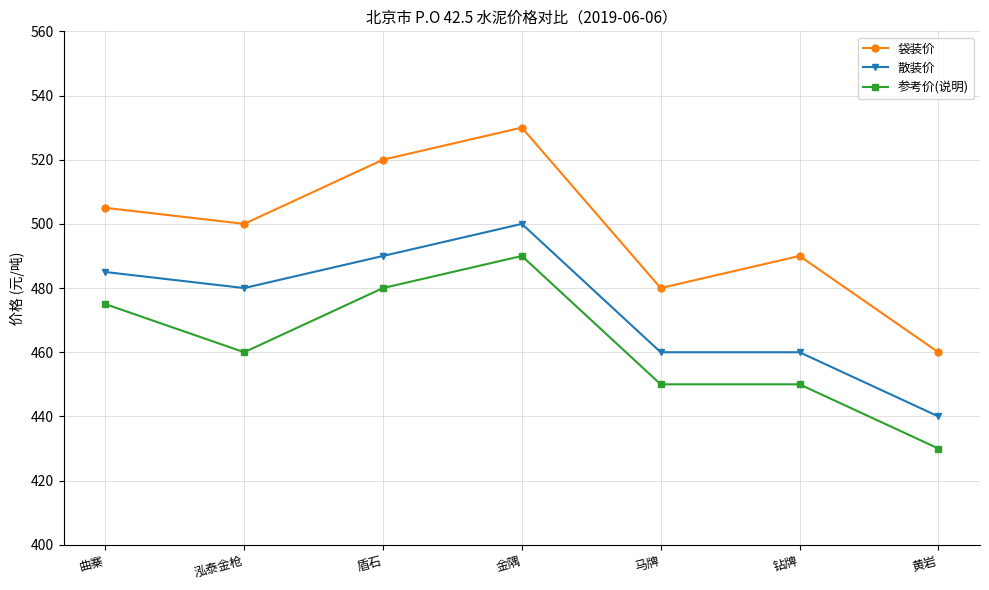

What is the difference between the maximum and minimum values in the 参考价(说明) series?

60